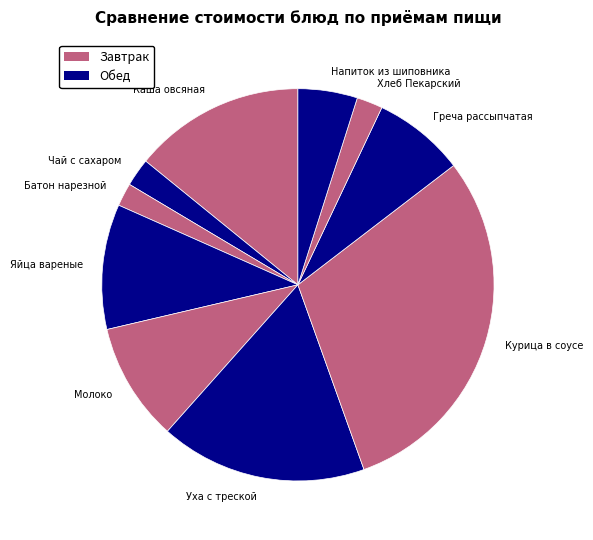

Count the number of slices in the pie.

10